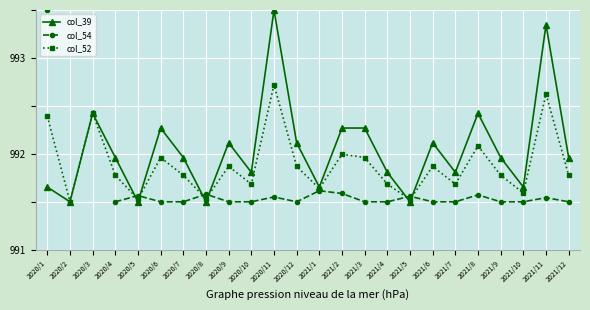

What is the approximate value of col_52 at 2020/6?

992.0